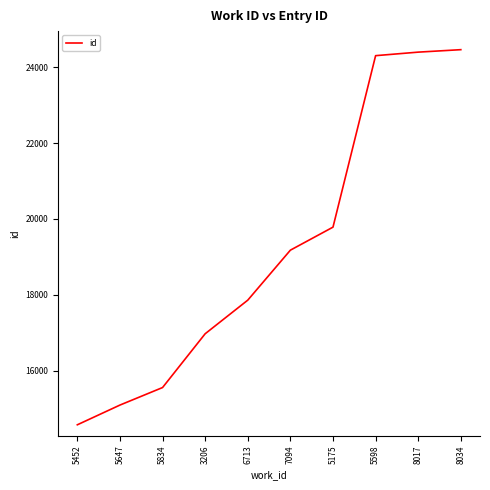

What is the difference between the maximum and minimum values?

9890